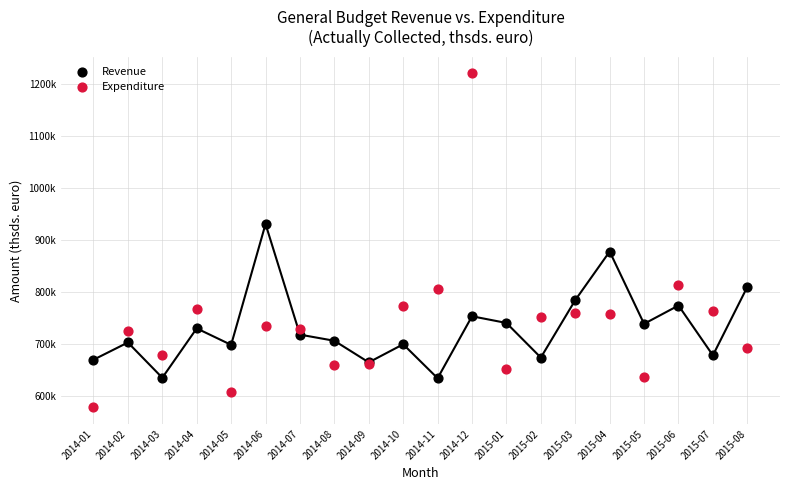

Which series reaches the minimum Y coordinate?

Expenditure